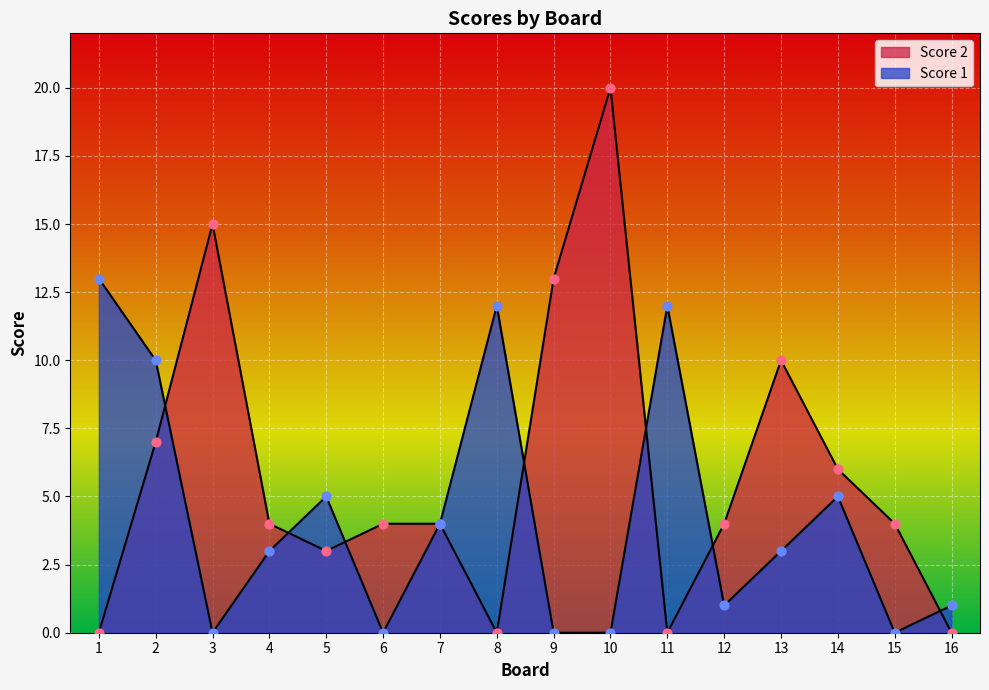

Which series has the largest total across all categories?

Score 2